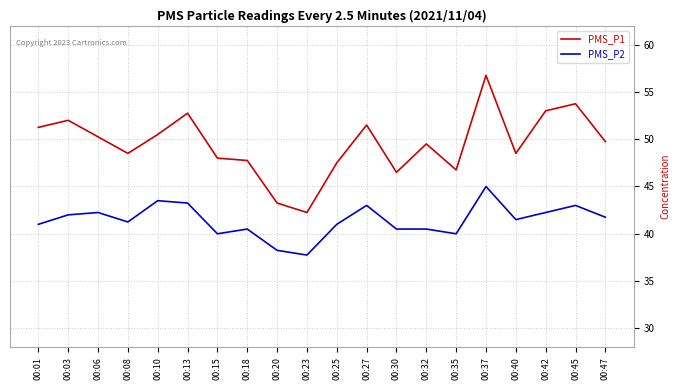

At which label does PMS_P1 reach its minimum?

00:23